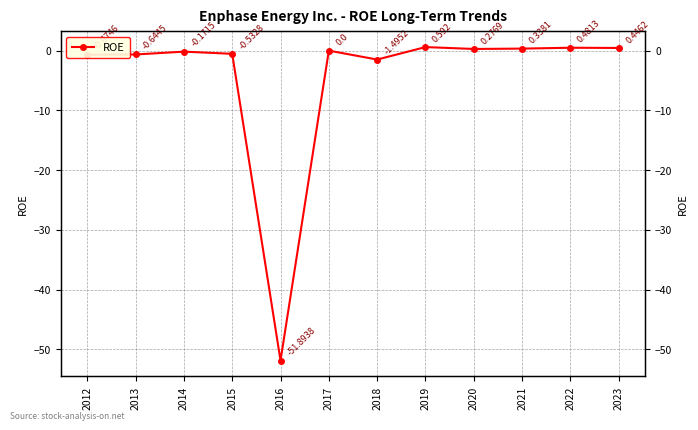

Reading left to right, extract all data points from this chart.

-0.7	-0.6	-0.2	-0.5	-51.9	0.0	-1.5	0.6	0.3	0.3	0.5	0.4